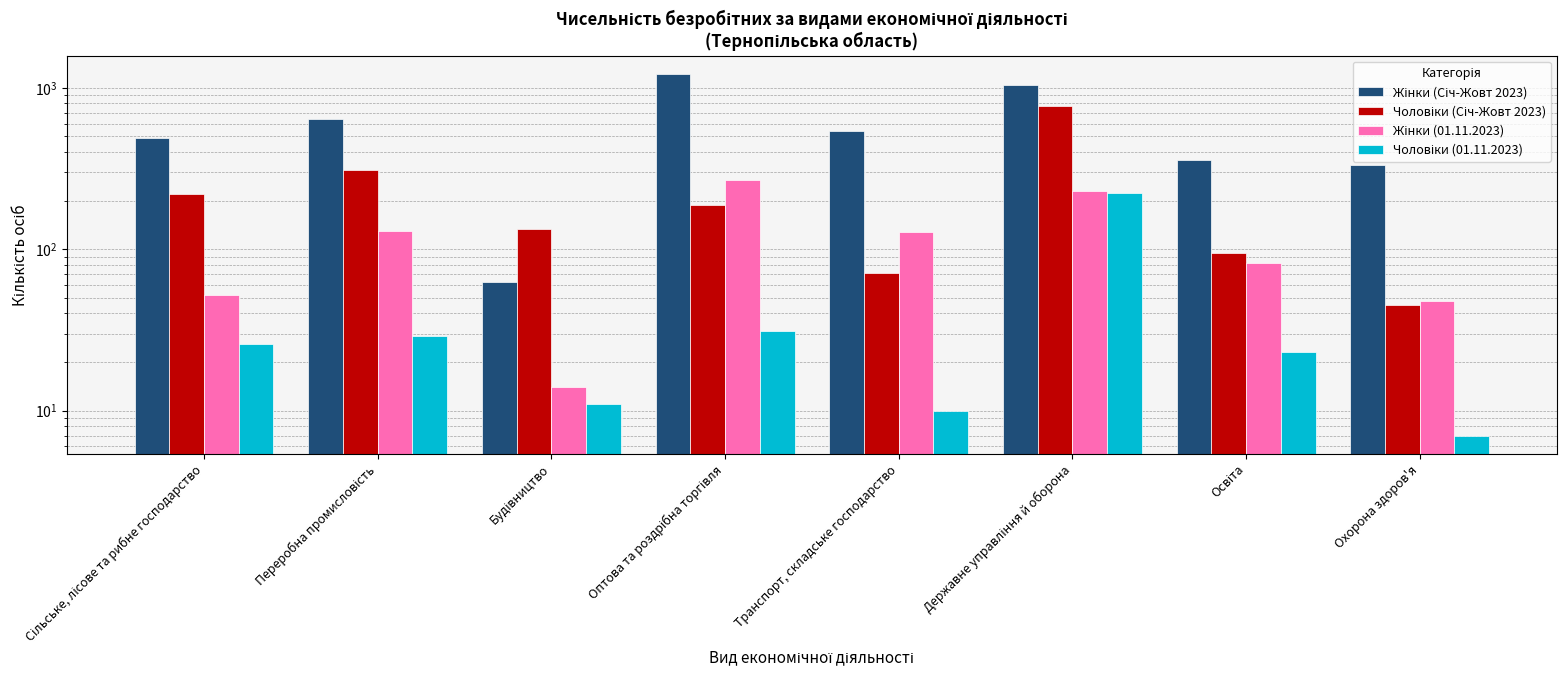

Reading left to right, what are all the values shown in this chart?

Жінки (Січ-Жовт 2023): 491	637	63	1221	542	1047	358	330
Чоловіки (Січ-Жовт 2023): 221	310	134	189	71	775	95	45
Жінки (01.11.2023): 52	129	14	270	127	228	82	48
Чоловіки (01.11.2023): 26	29	11	31	10	223	23	7